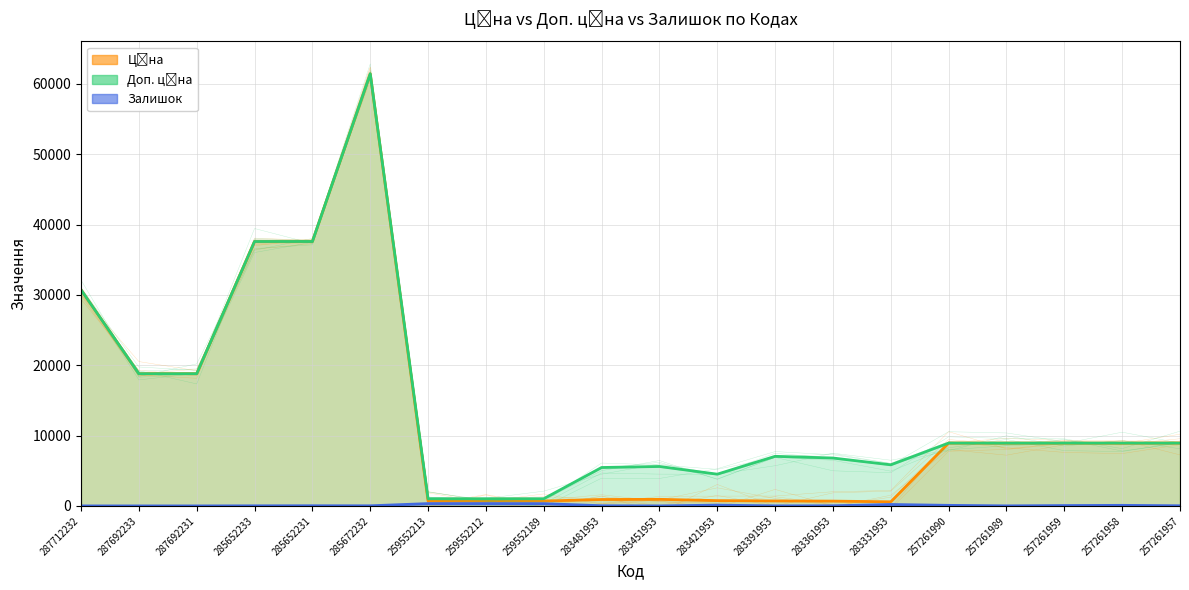

What is the label of the 19th point from the right?

287692233